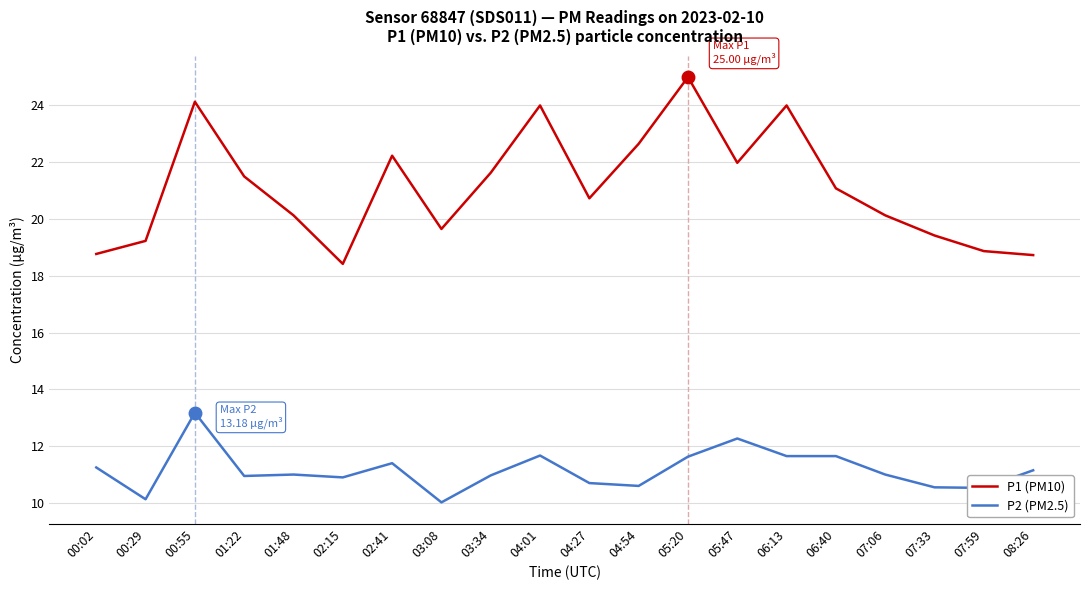

Rank the series by their average value, from highest to lowest.

P1 (PM10), P2 (PM2.5)